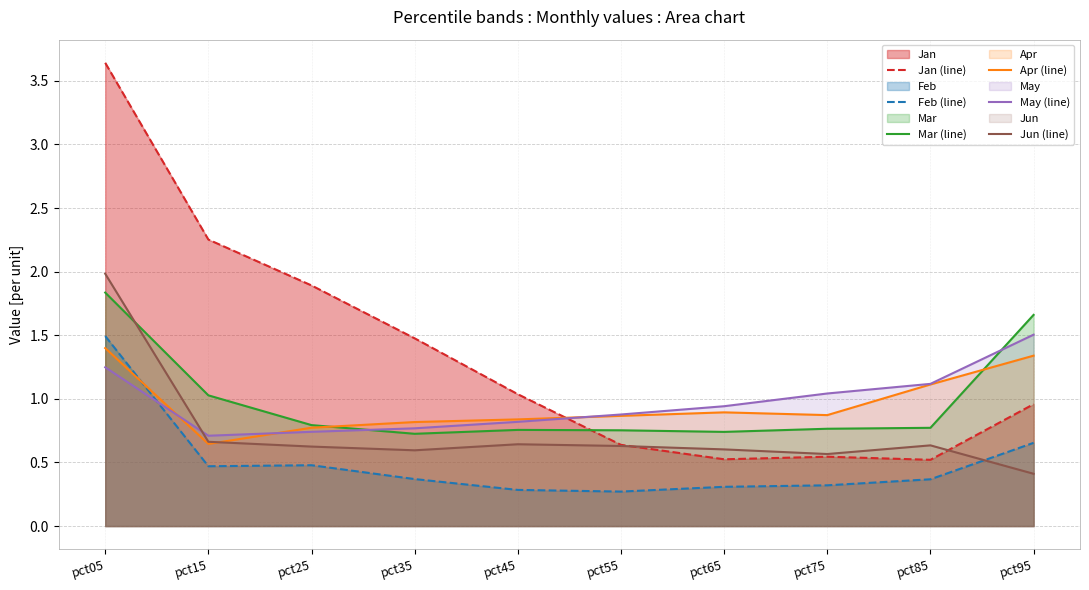

What is the value of the May (line) point at the 4th from the left?

0.8